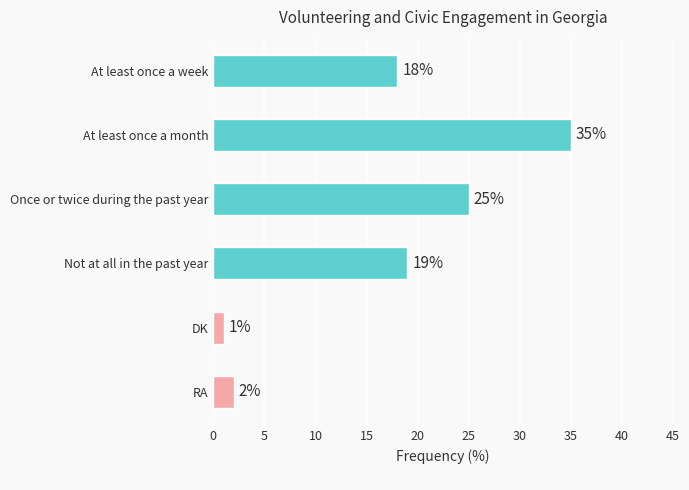

The value at Once or twice during the past year is 25. True or false?

True